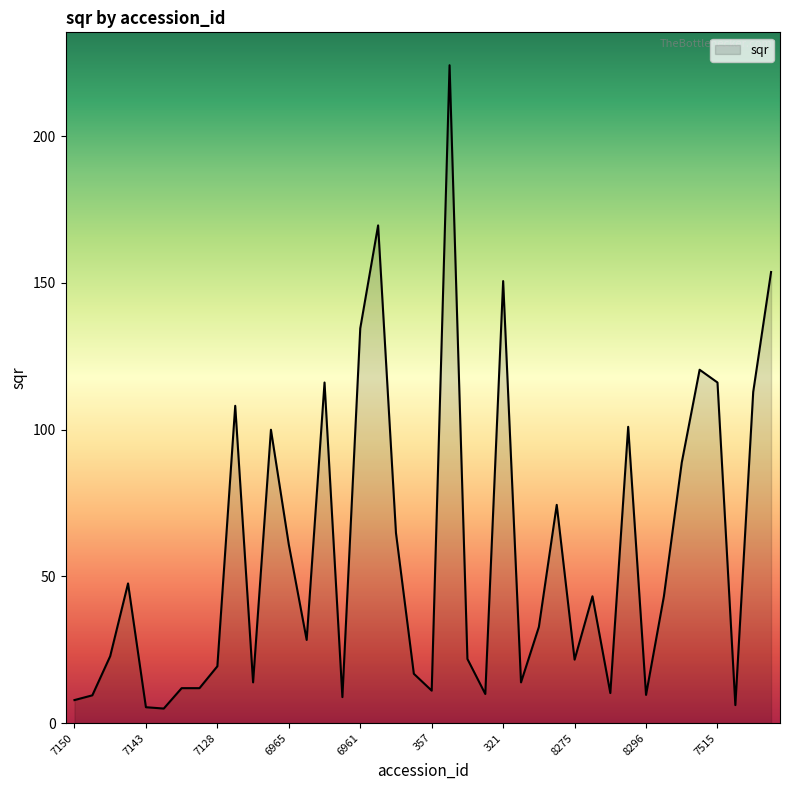

What is the minimum value shown in the chart?

4.9